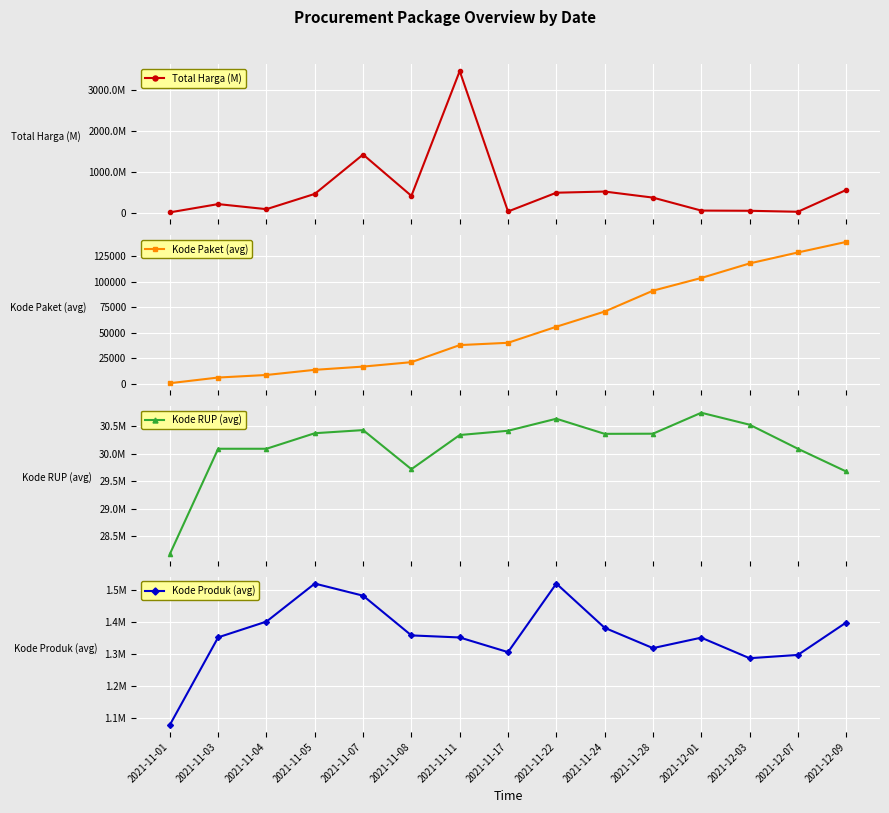

How many categories are shown in the chart?

15